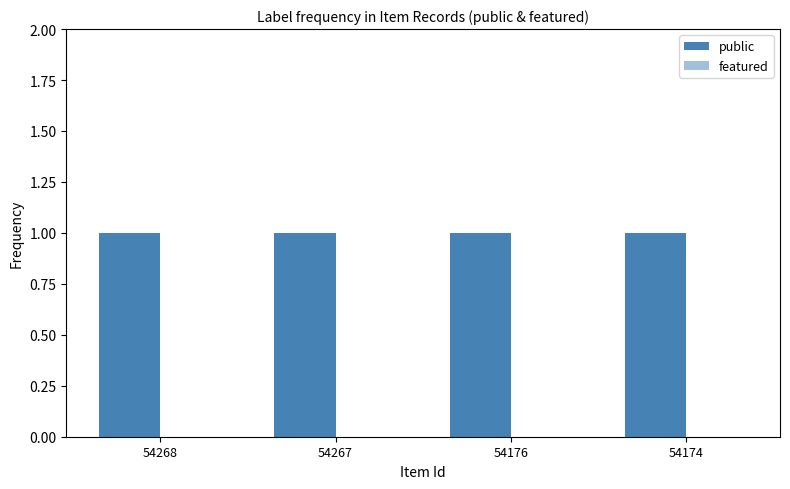

Are the bars grouped side by side (vs. stacked)?

Yes